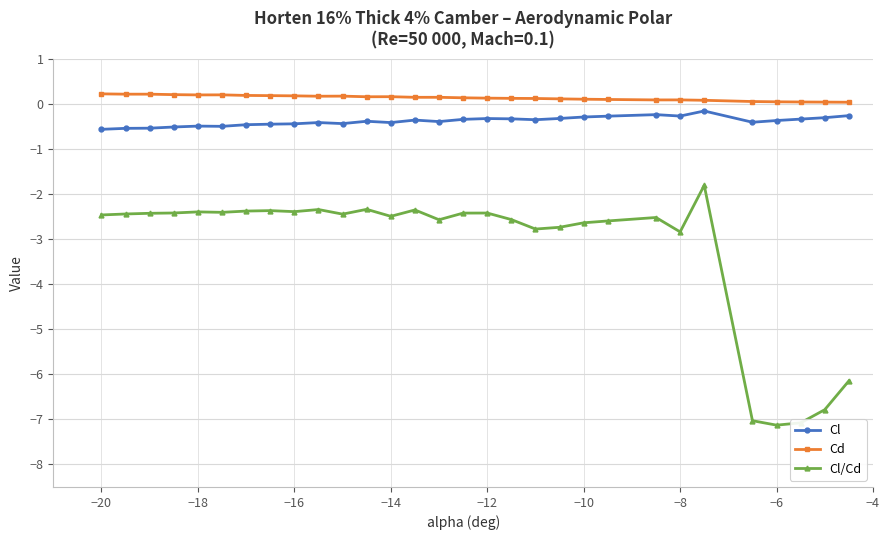

Rank the series by their average value, from highest to lowest.

Cd, Cl, Cl/Cd